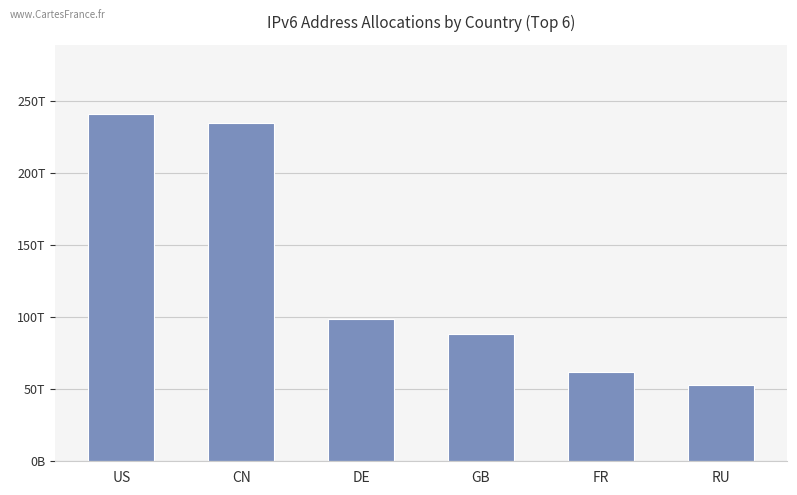

Approximately how many times larger is the value at DE compared to GB?

1.1